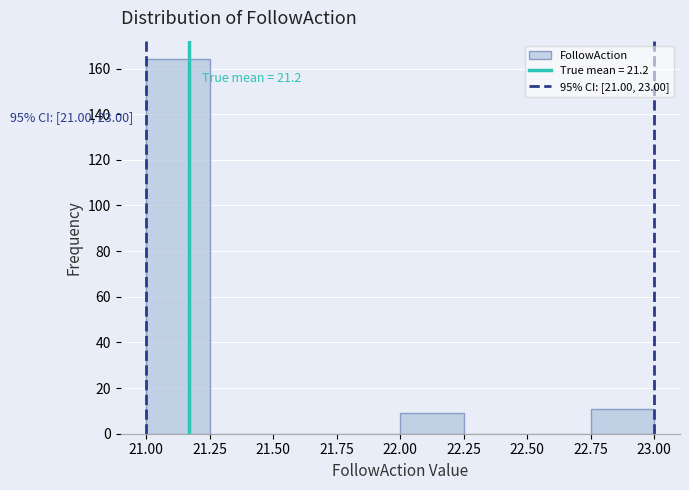

Over which range of the x-axis is the bar tallest?

21.00 to 21.25